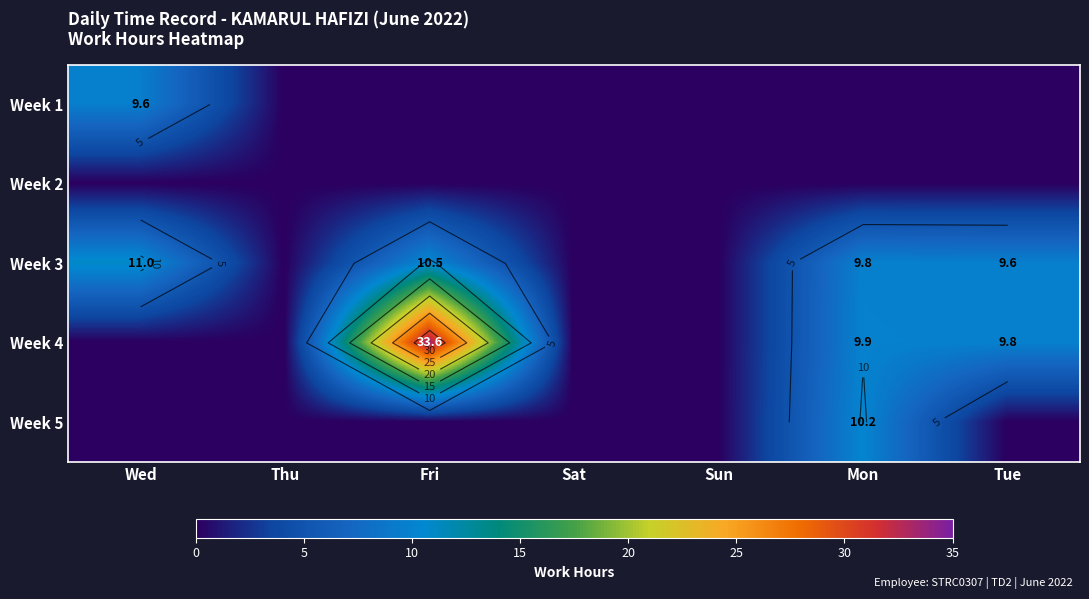

Between Sun and Fri, which is larger?

Sun